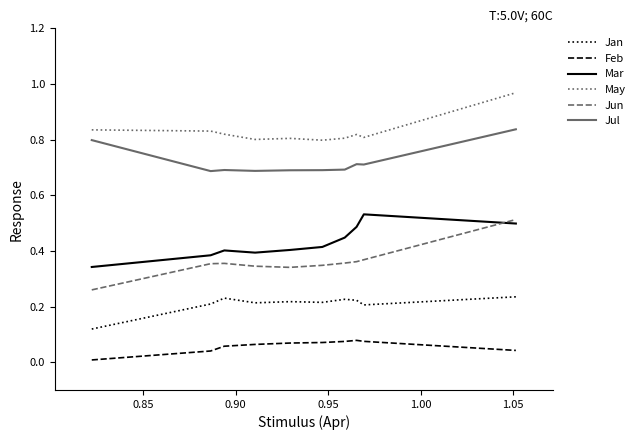

Which series has the largest range (max minus min)?

Jun